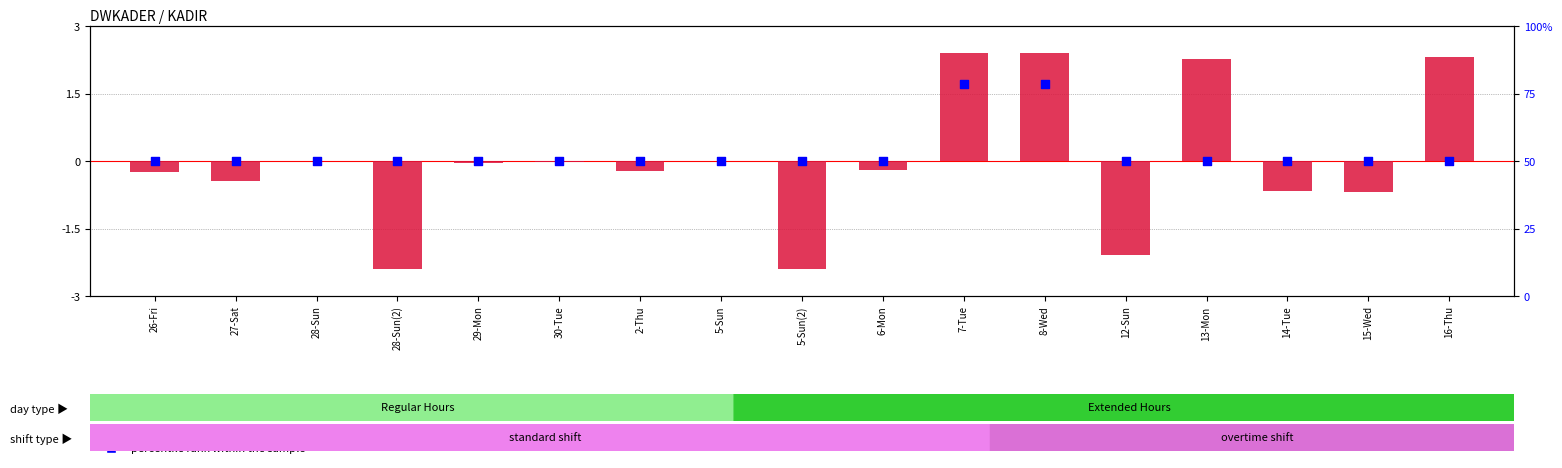

Which series reaches the minimum Y coordinate?

transformed count